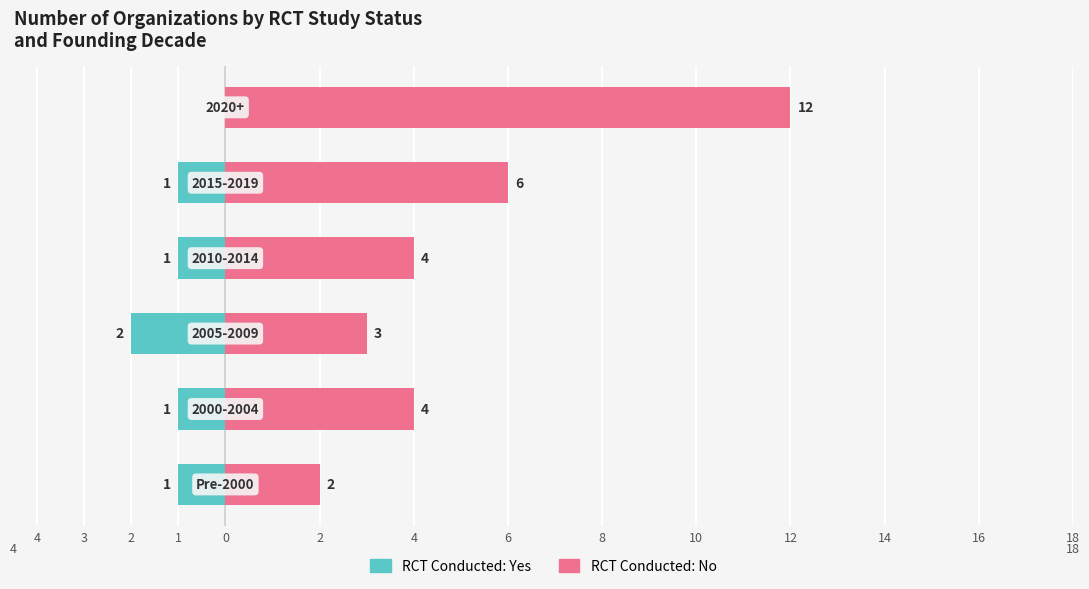

Is the value of Yes (RCT Conducted) at 4 greater than the value of No (RCT Not Conducted) at 3?

No